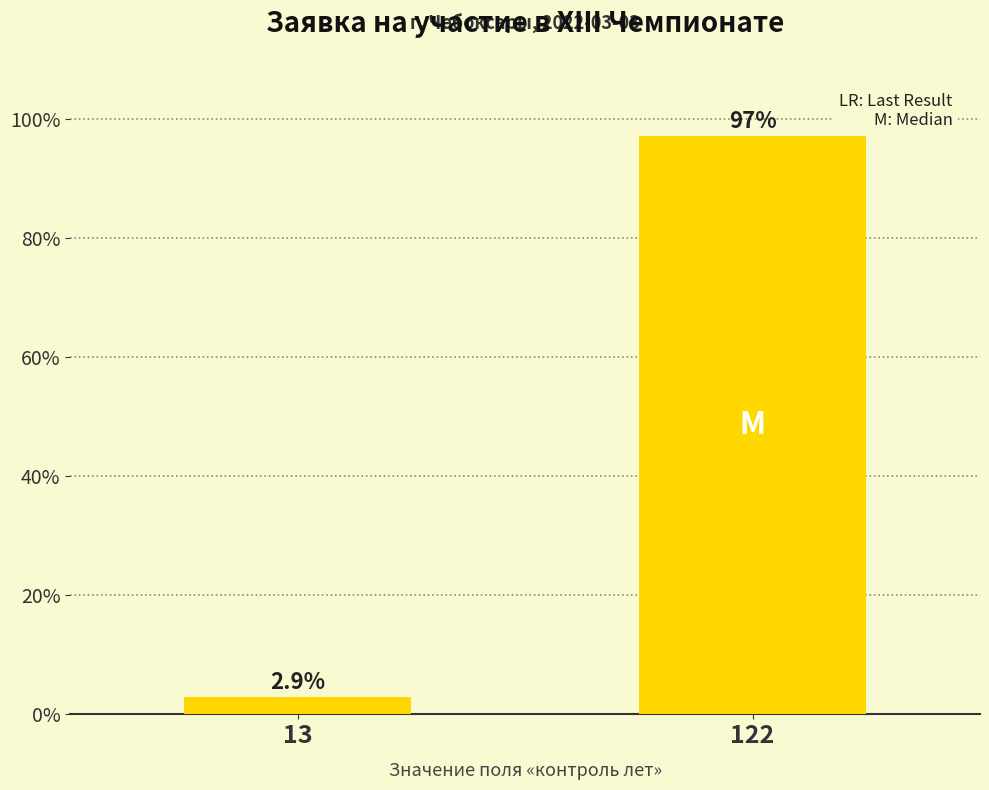

Which has a higher value, 13 or 122?

122